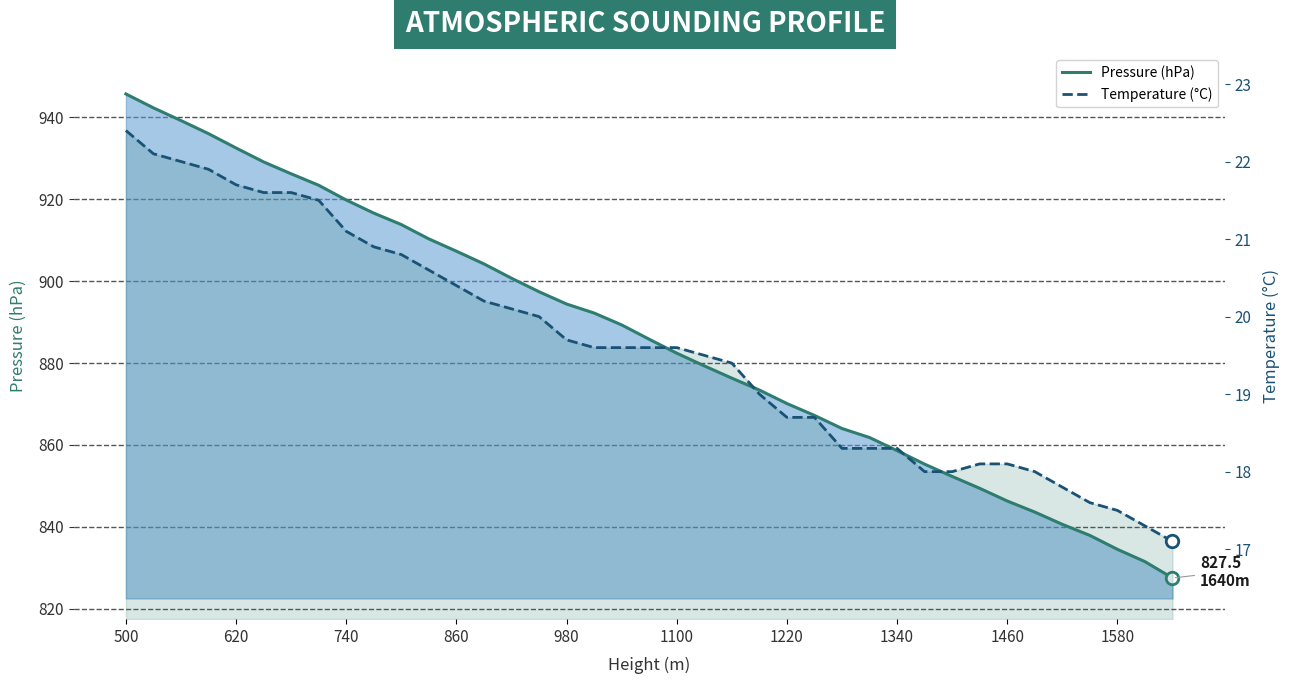

How many categories are shown in the chart?

39